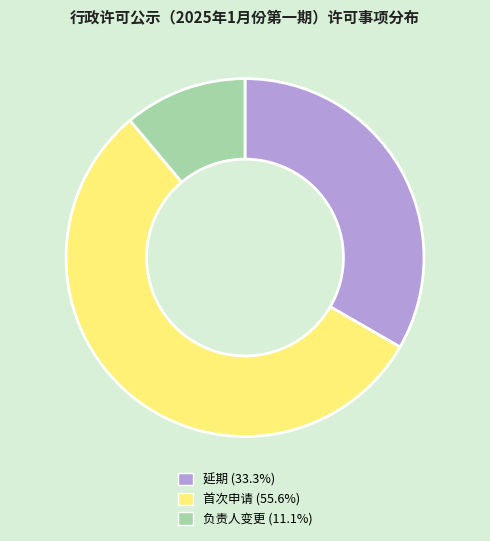

Is it true that 首次申请 is 68% of the pie?

False